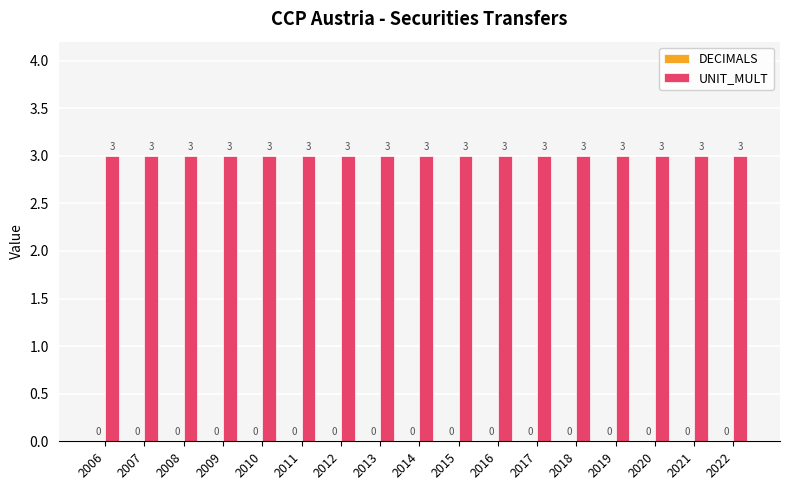

How many groups of bars are there?

17